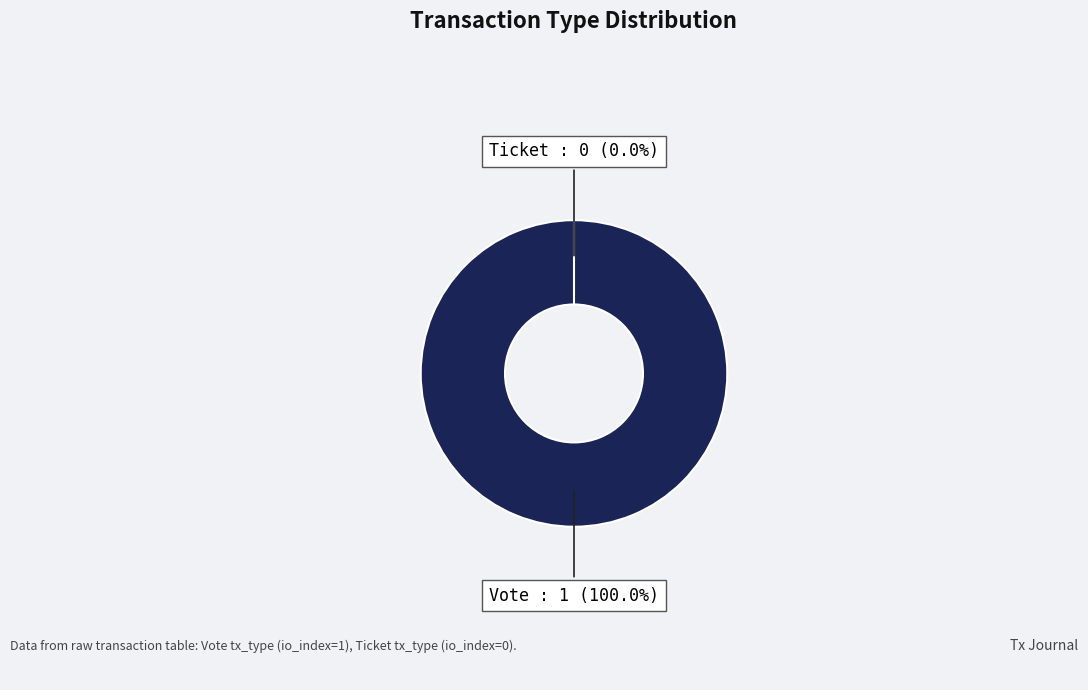

How many slices are in this pie chart?

2